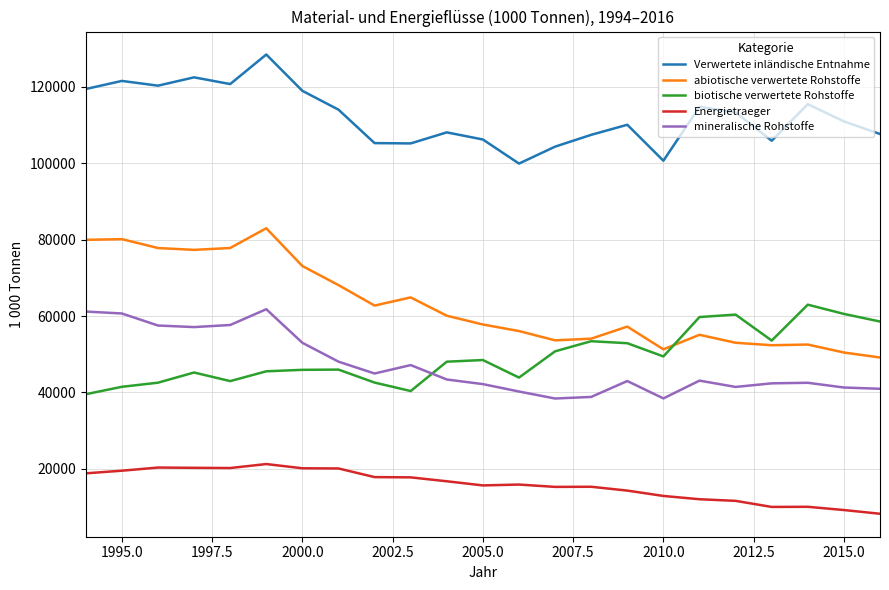

What is the highest value of the abiotische verwertete Rohstoffe series?

82989.9